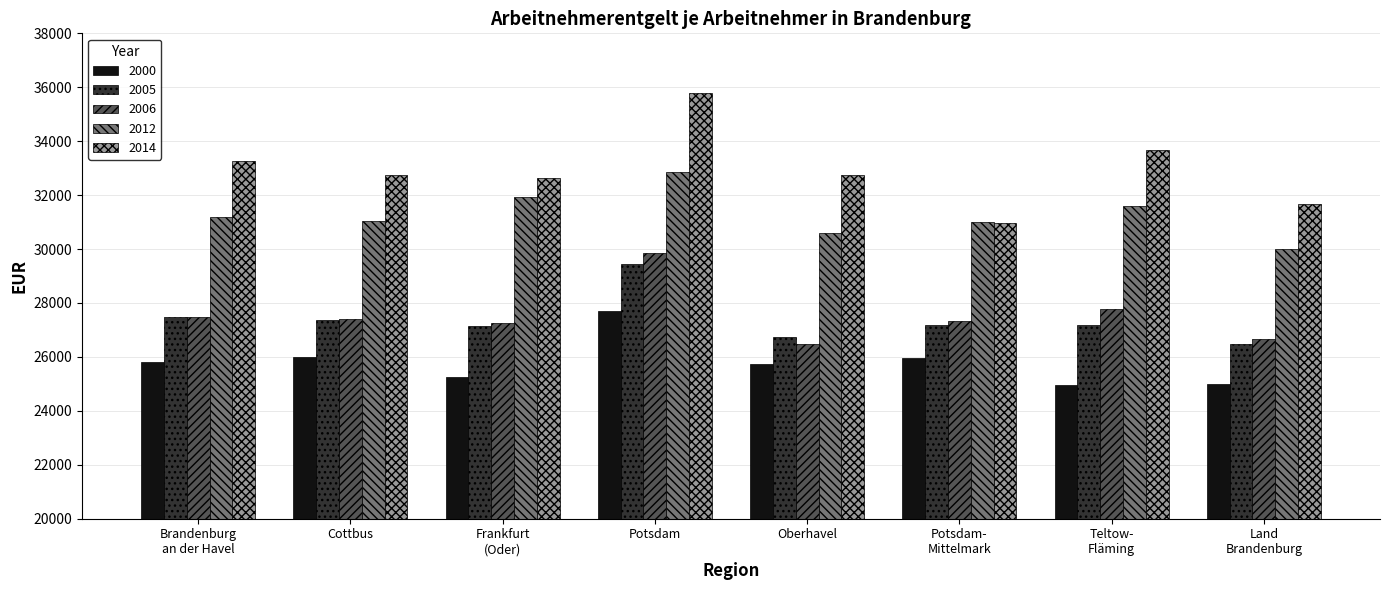

What is the smallest value displayed?

24958